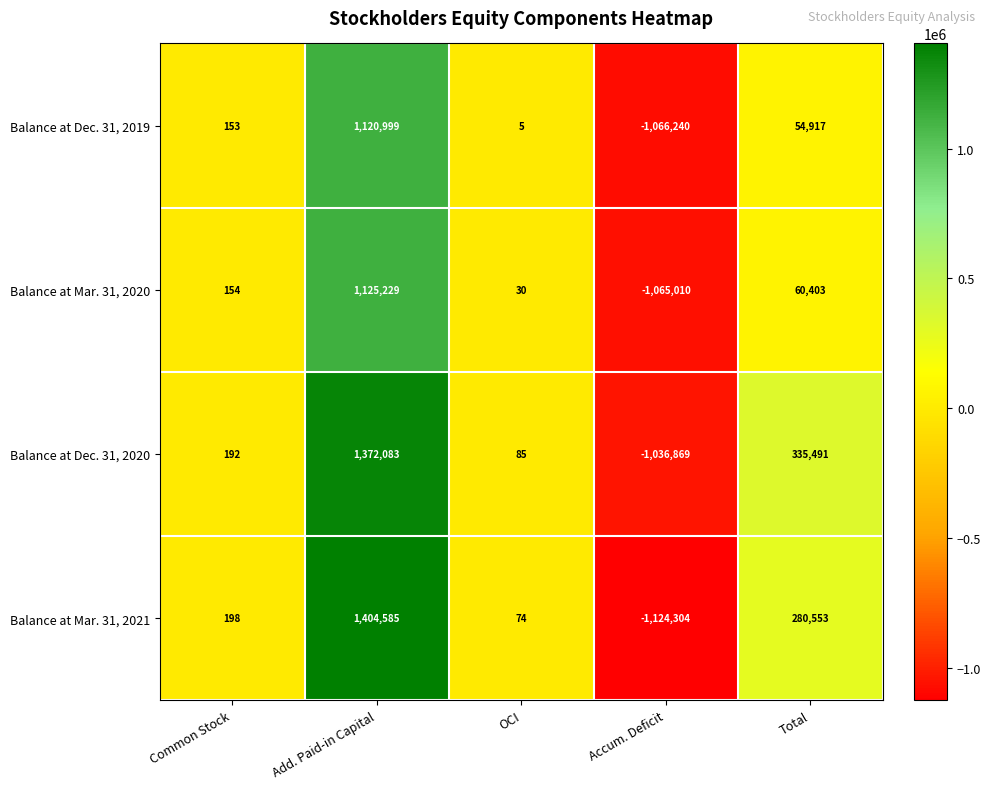

How many values in Balance at Dec. 31, 2019 are above zero?

4